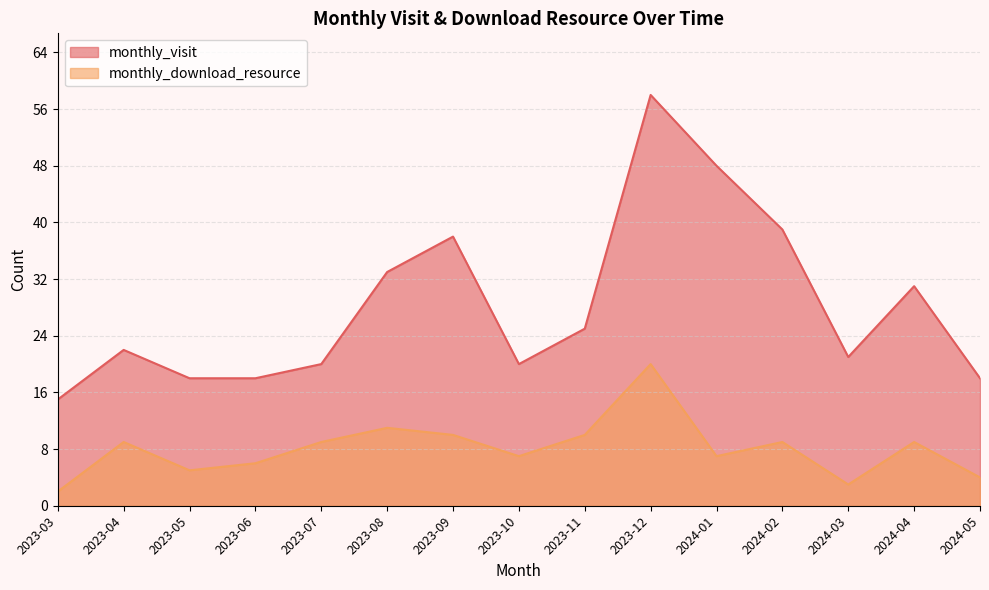

True or false: monthly_download_resource and monthly_visit intersect in this chart.

False